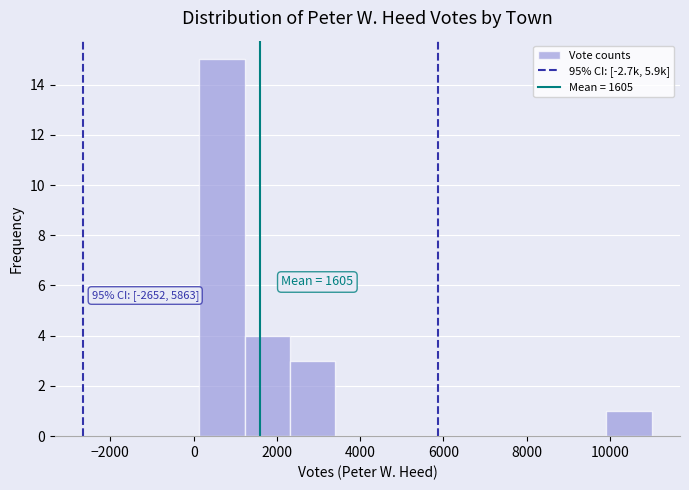

Over which range of the x-axis is the bar tallest?

200 to 1200